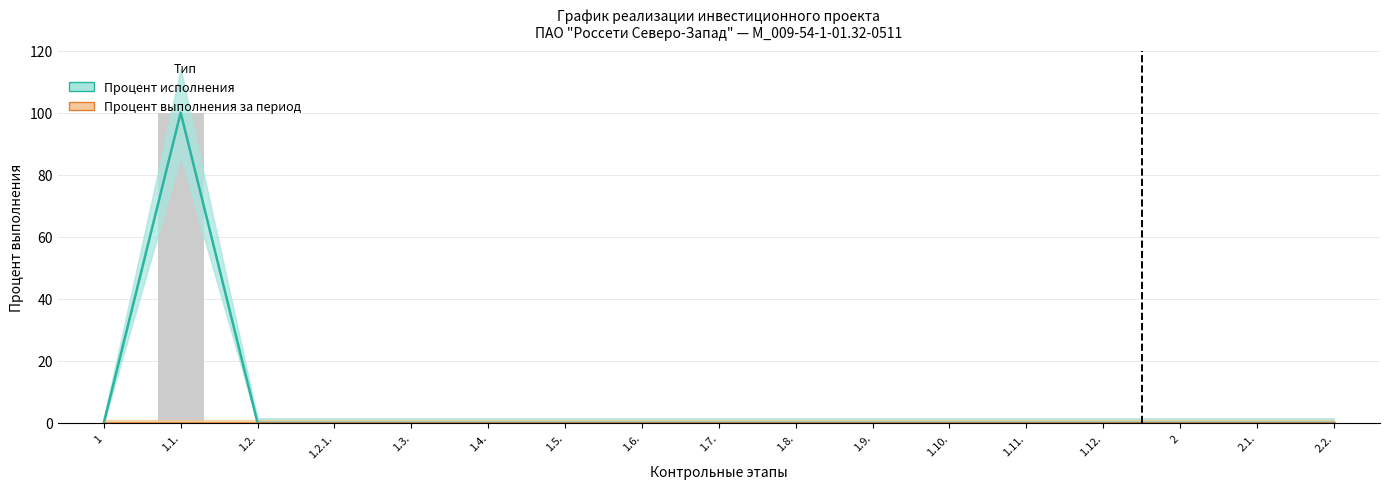

The value of Процент исполнения at 1.10. is -57. True or false?

False